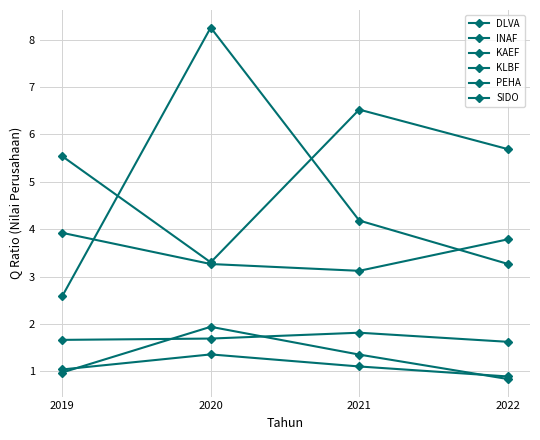

What is the value of the SIDO point at the 3rd from the left?

6.5